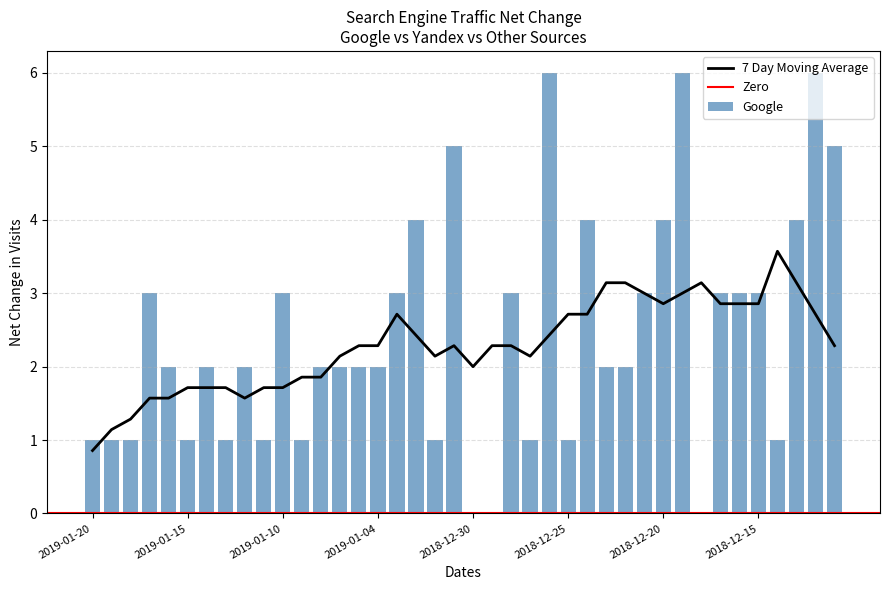

How many groups of bars are there?

40